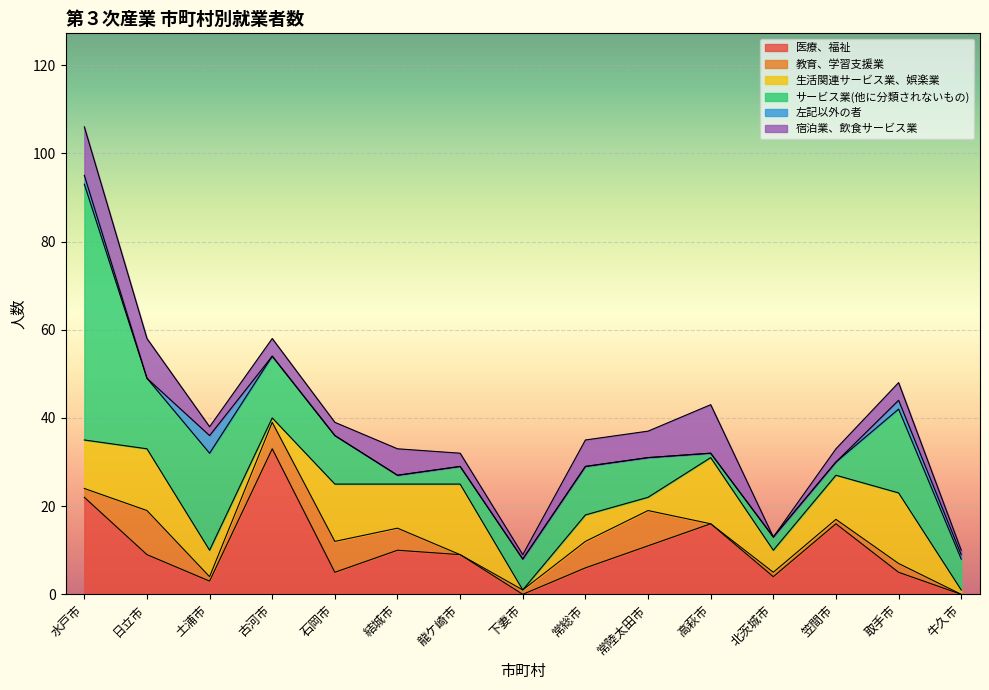

The 教育、学習支援業 series shows 4 at 常陸太田市. True or false?

False